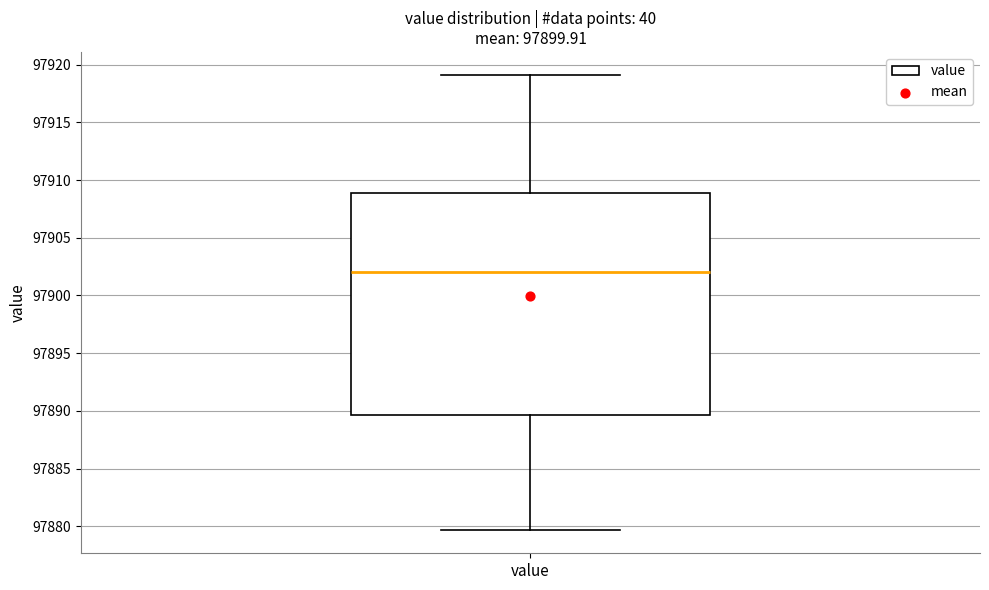

Where does the upper whisker of the box for value end on the y-axis? The values are not printed on the chart, so give them approximately, as read against the axis.

97919.0